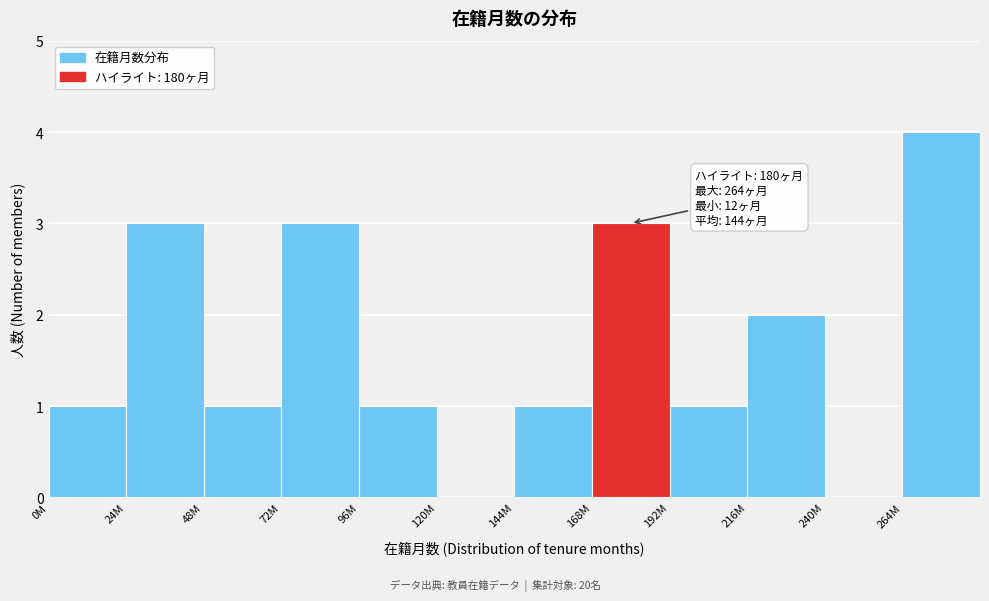

Reading left to right, list all the values displayed in this chart.

0M=1	24M=3	48M=1	72M=3	96M=1	120M=0	144M=1	168M=3	192M=1	216M=2	240M=0	264M=4